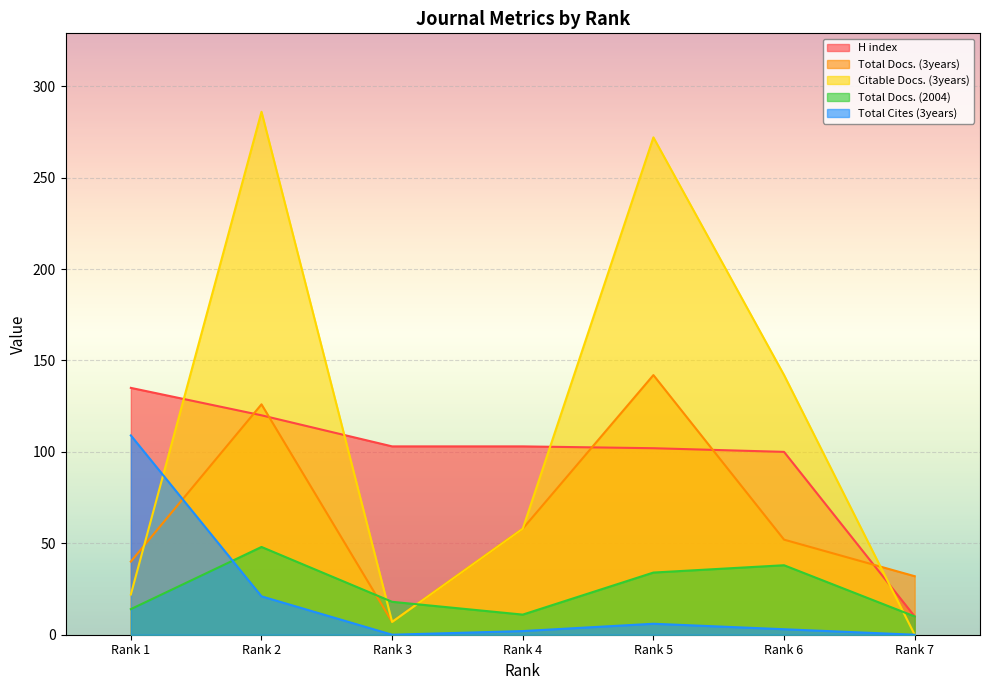

True or false: Total Docs. (2004) and Citable Docs. (3years) cross at least once.

True